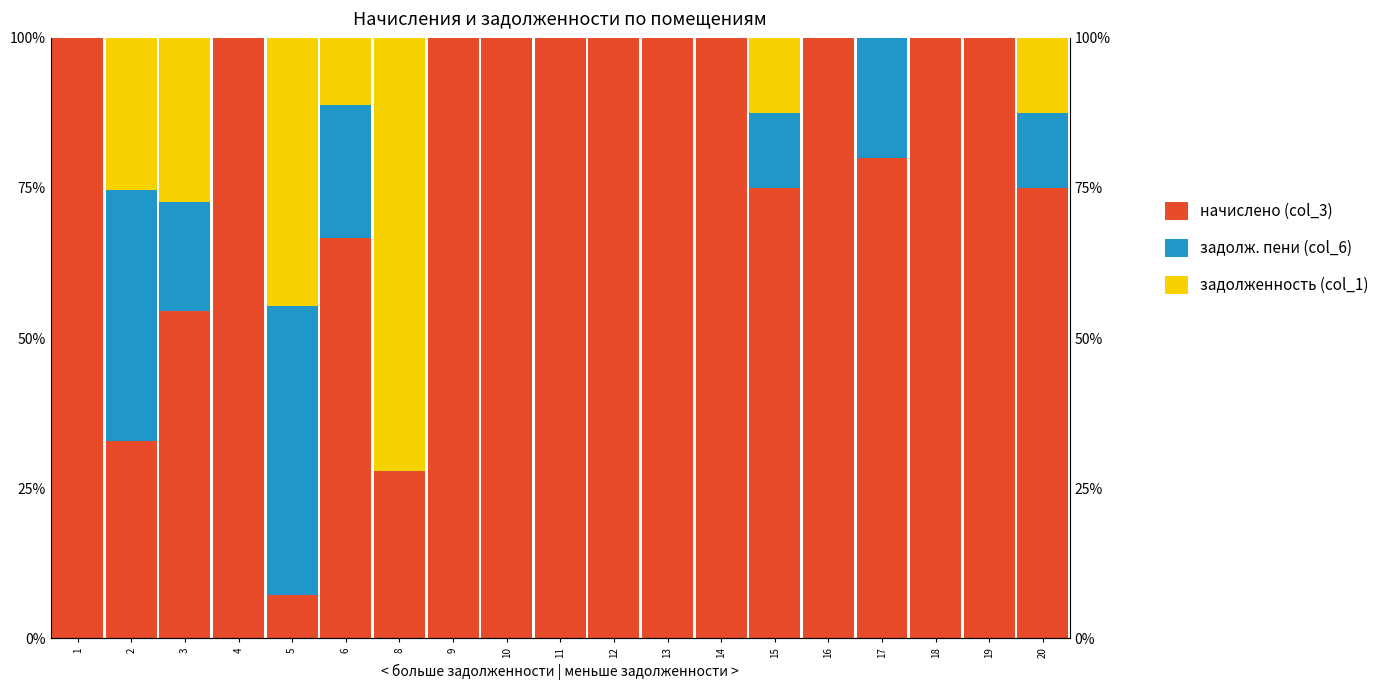

What is the value of the начислено (col_3) bar at the 12th from the left?

100.0